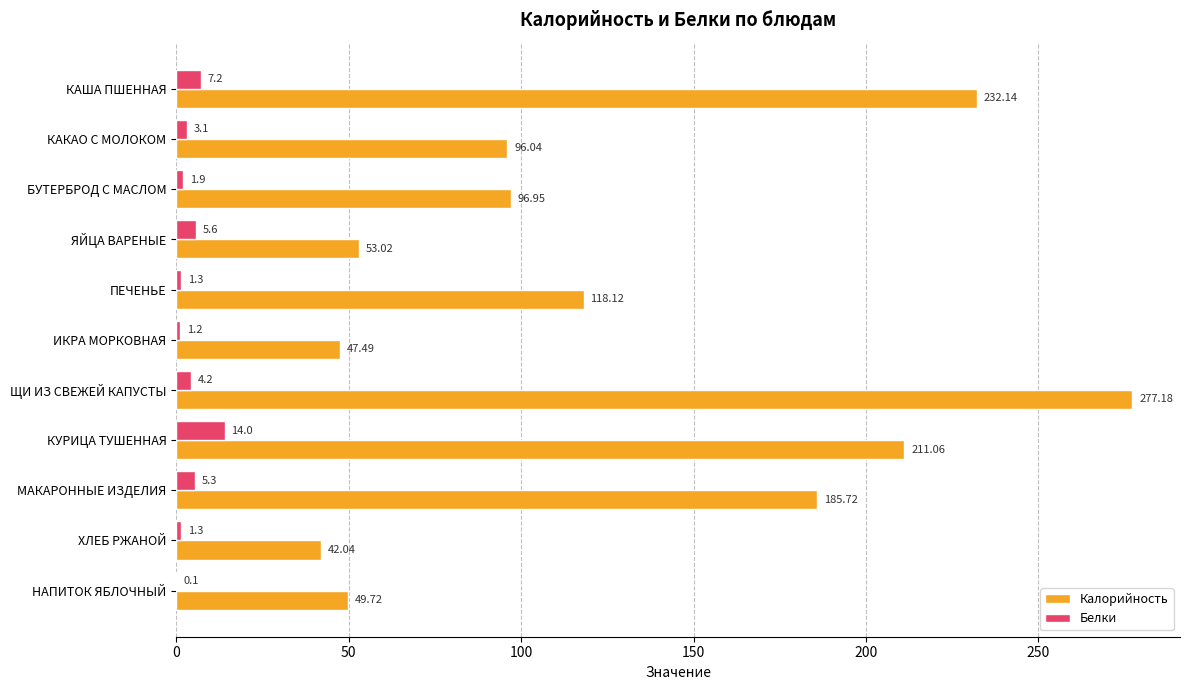

What is the average value of the Белки series?

4.1